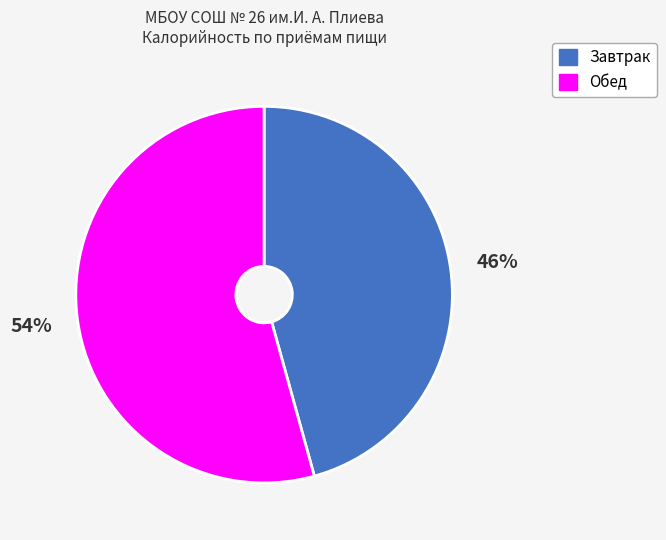

Between Обед and Завтрак, which is larger?

Обед